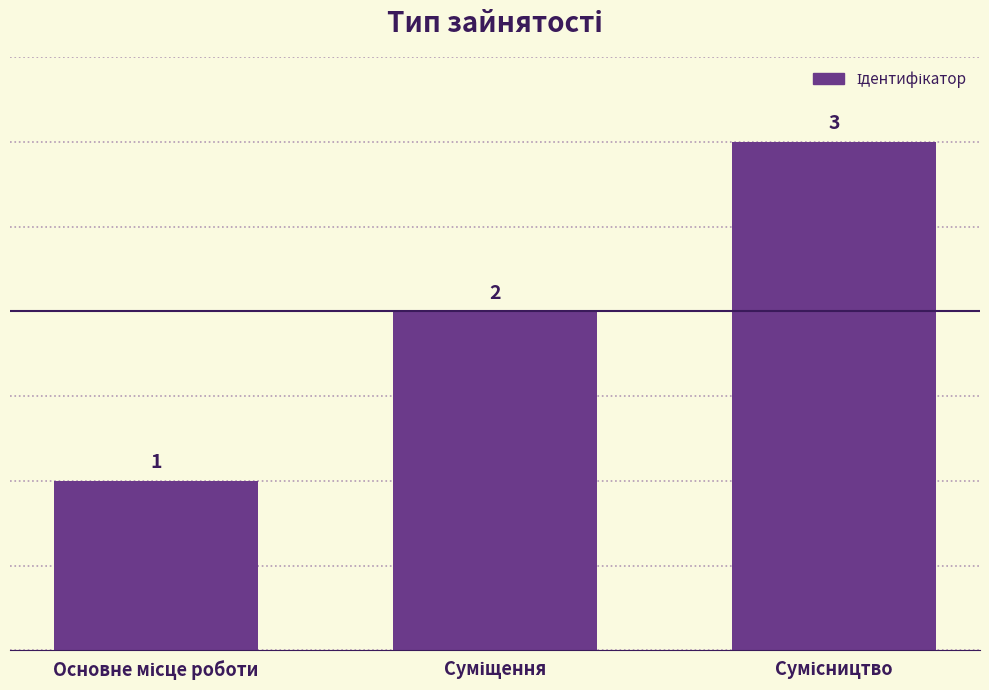

What is the greatest value displayed?

3